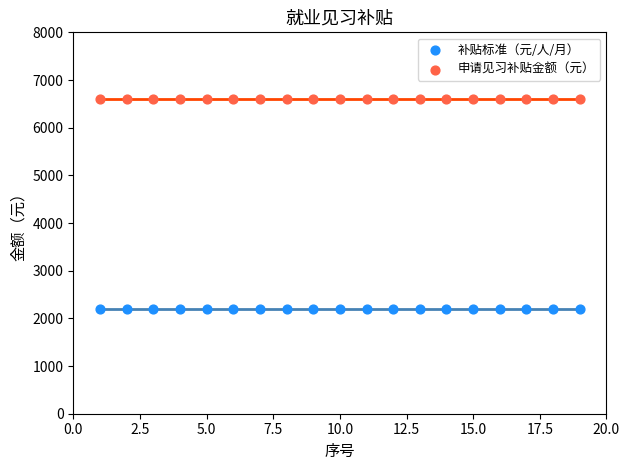

Which series reaches the minimum Y coordinate?

补贴标准（元/人/月）